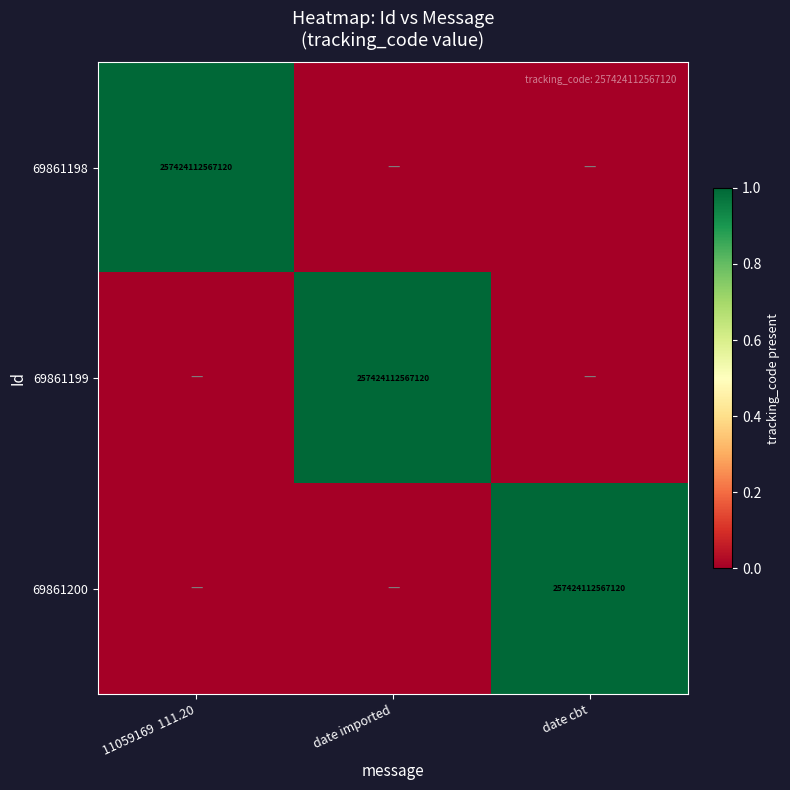

True or false: 69861200 has a value of 154298953791443 at date cbt.

False